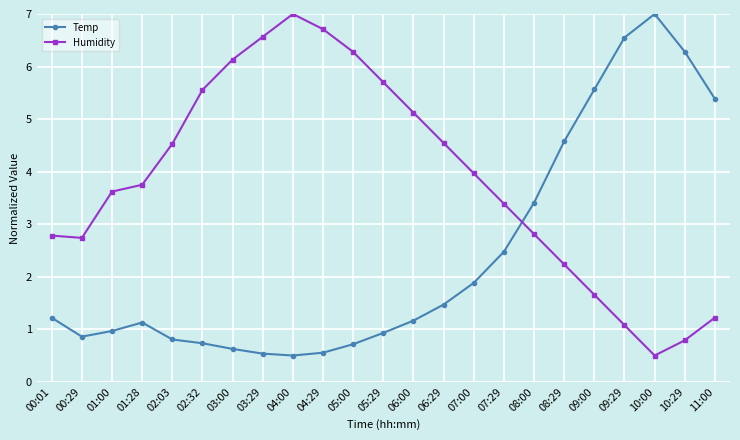

In Humidity, how many points are lower than both neighbors (excluding endpoints)?

2